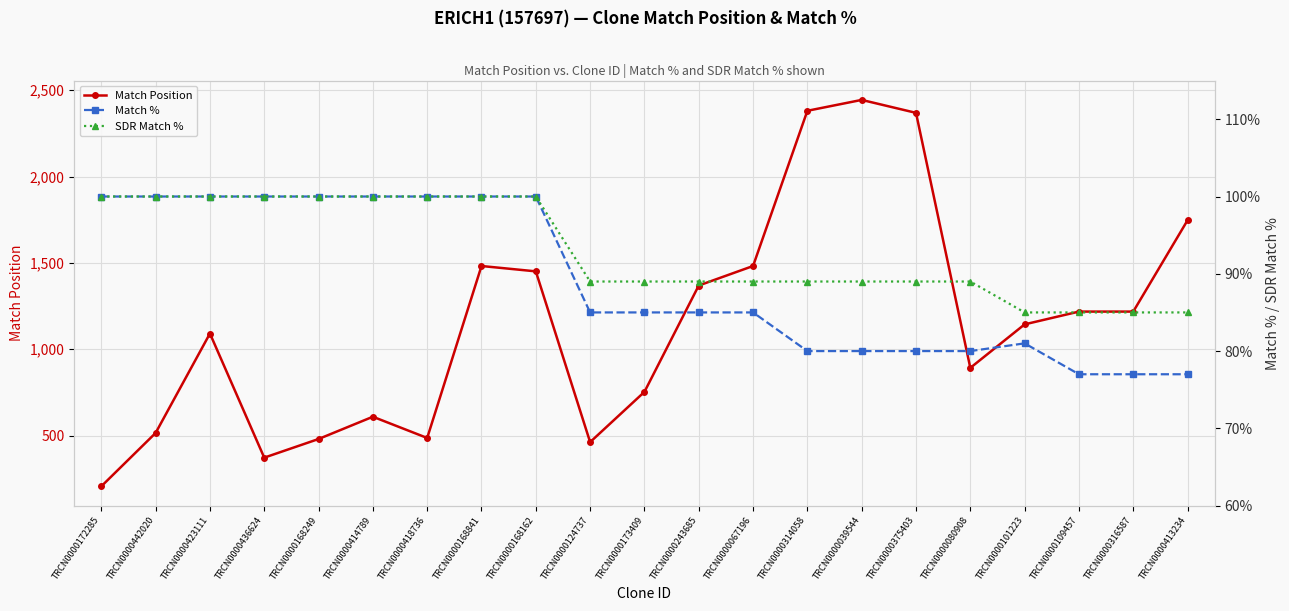

Rank the categories by SDR Match % value from highest to lowest.

TRCN0000172285, TRCN0000442020, TRCN0000423111, TRCN0000436624, TRCN0000168249, TRCN0000414789, TRCN0000418736, TRCN0000168841, TRCN0000168162, TRCN0000124737, TRCN0000173409, TRCN0000243685, TRCN0000067196, TRCN0000314058, TRCN0000039544, TRCN0000375403, TRCN0000080908, TRCN0000101223, TRCN0000109457, TRCN0000316587, TRCN0000413234